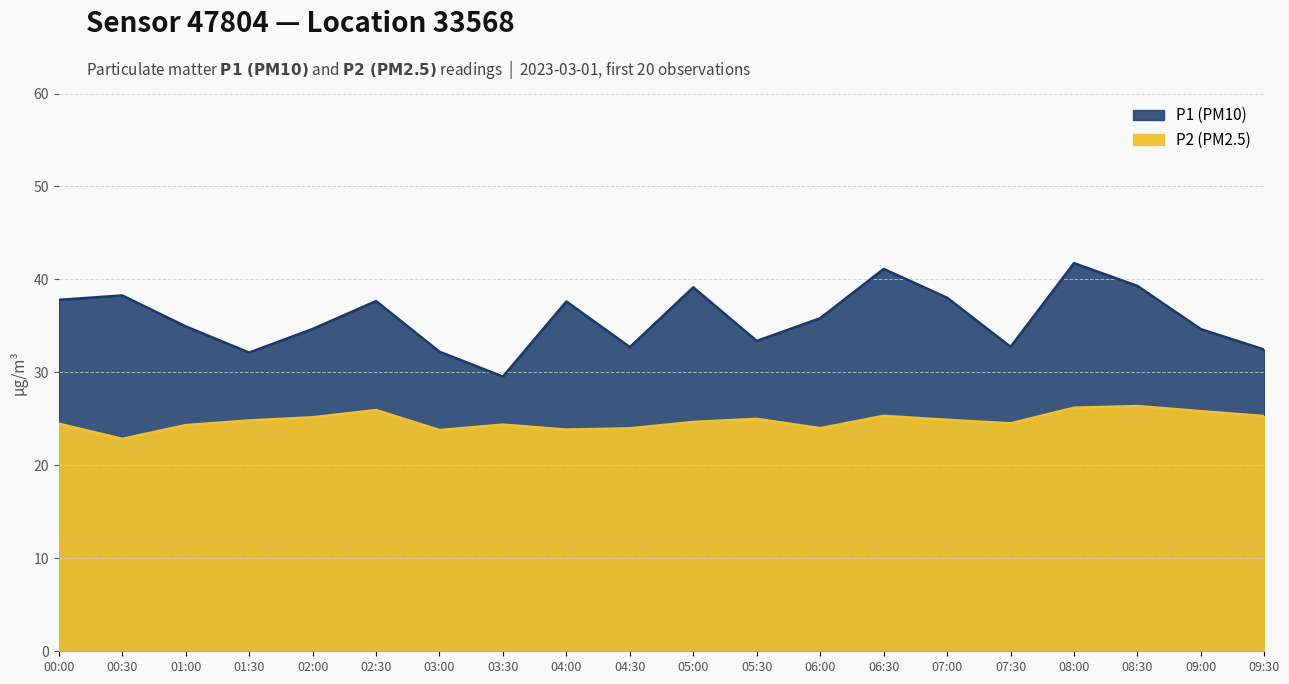

Is the value of P1 at 02:00 greater than the value of P2 at 05:30?

Yes